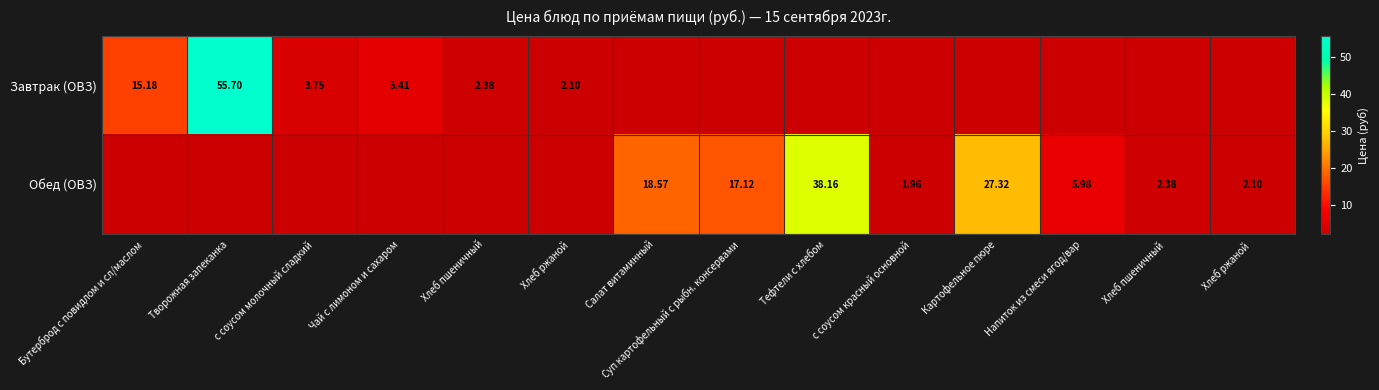

What is the difference between the Завтрак (ОВЗ) values at Бутерброд с повидлом и сл/маслом and Салат витаминный?

15.2